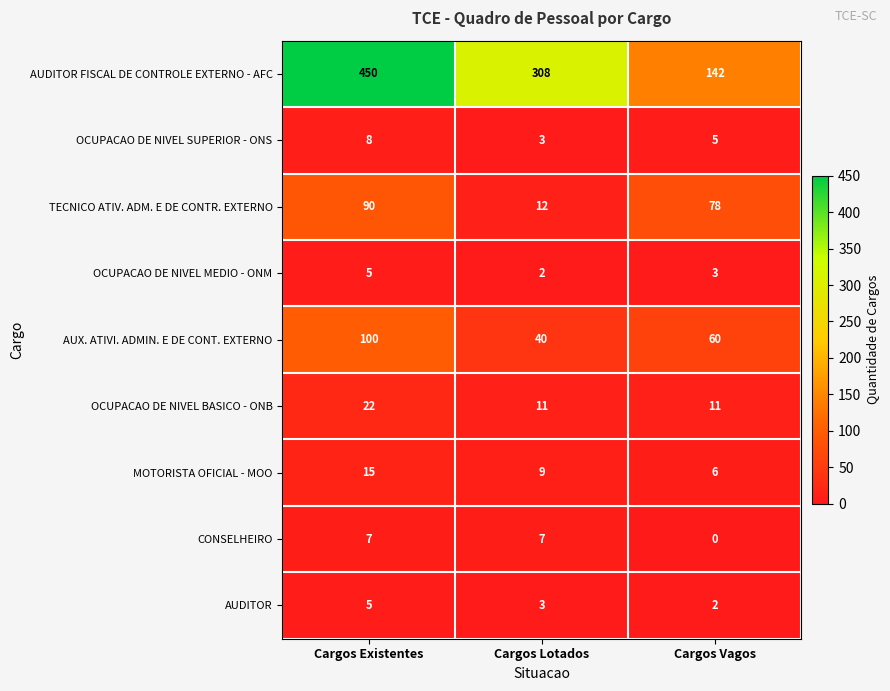

How many distinct data groups are displayed?

9